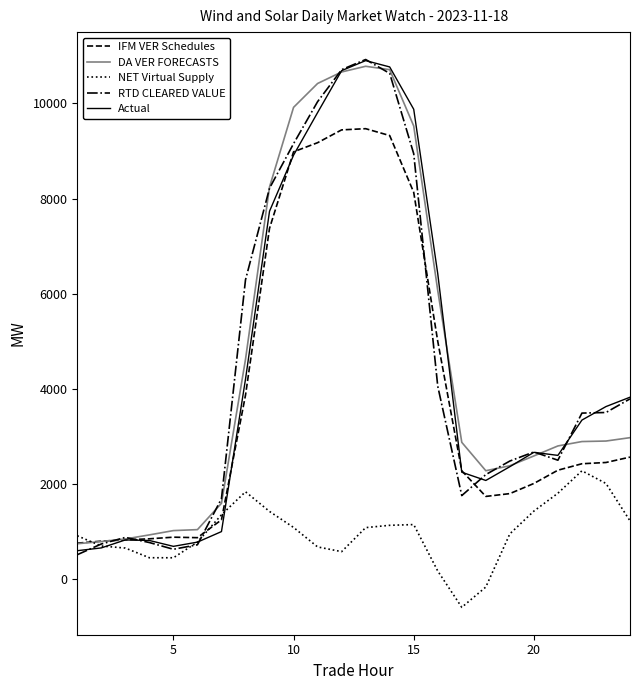

What is the maximum value shown in the chart?

10924.1